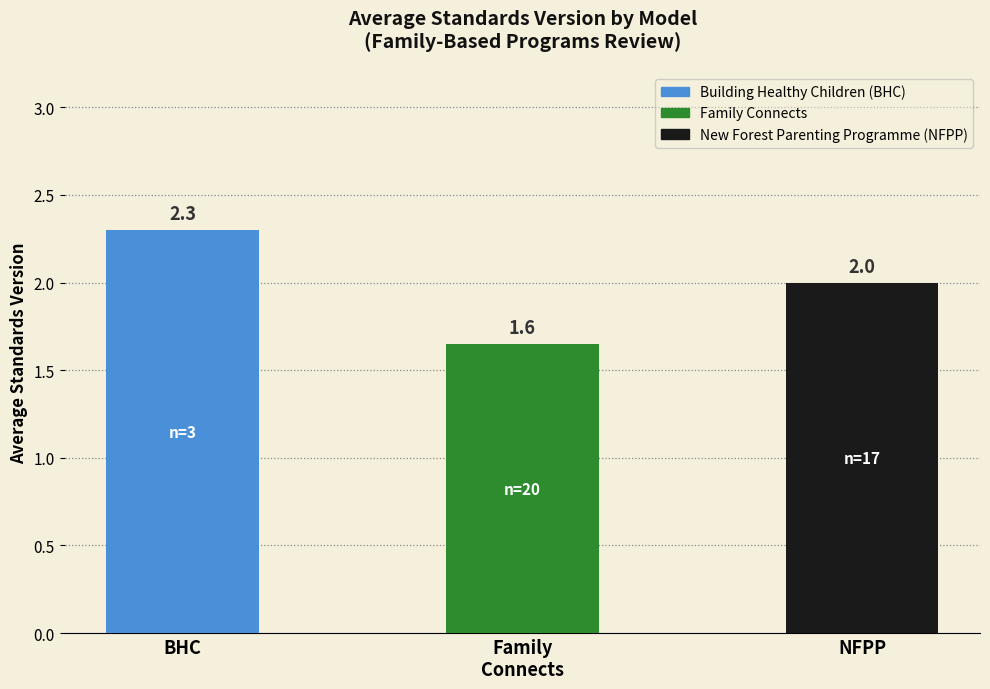

What is the maximum value shown in the chart?

2.3